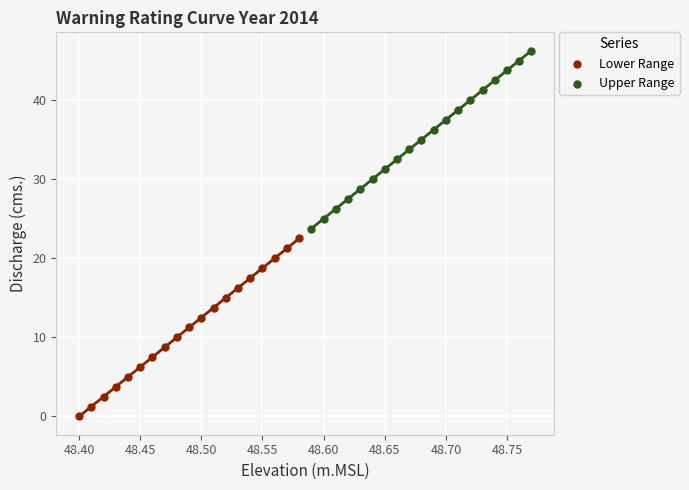

Which series reaches the minimum Y coordinate?

Lower Range